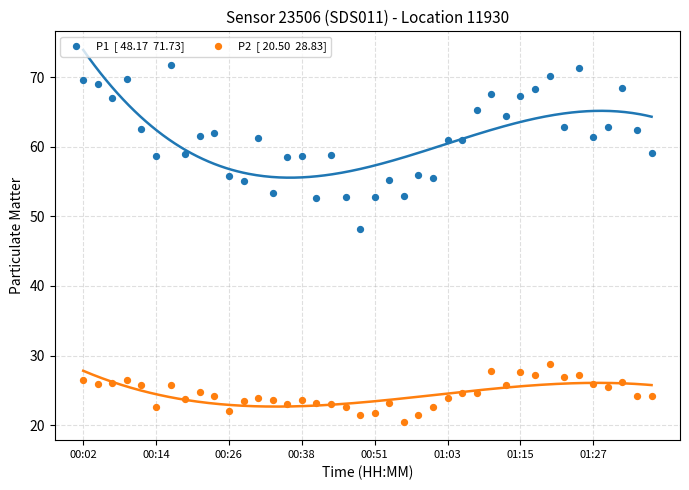

Across all data points, what is the range of Y values (max minus min)?

51.2